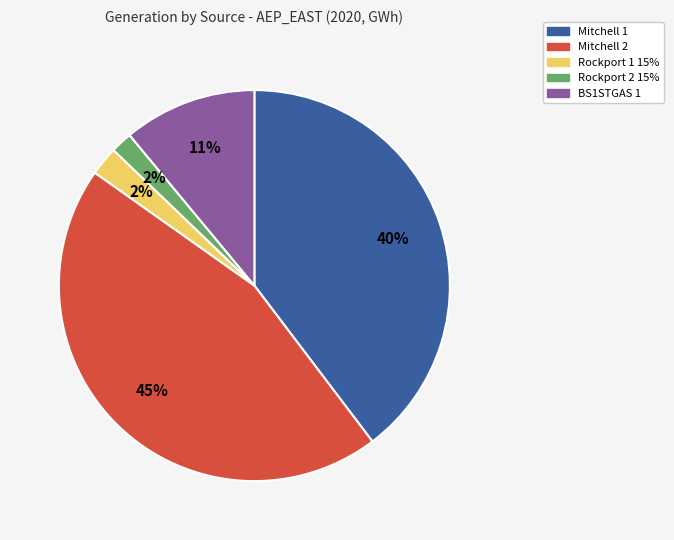

Which has a higher value, Mitchell 2 or Rockport 1 15%?

Mitchell 2